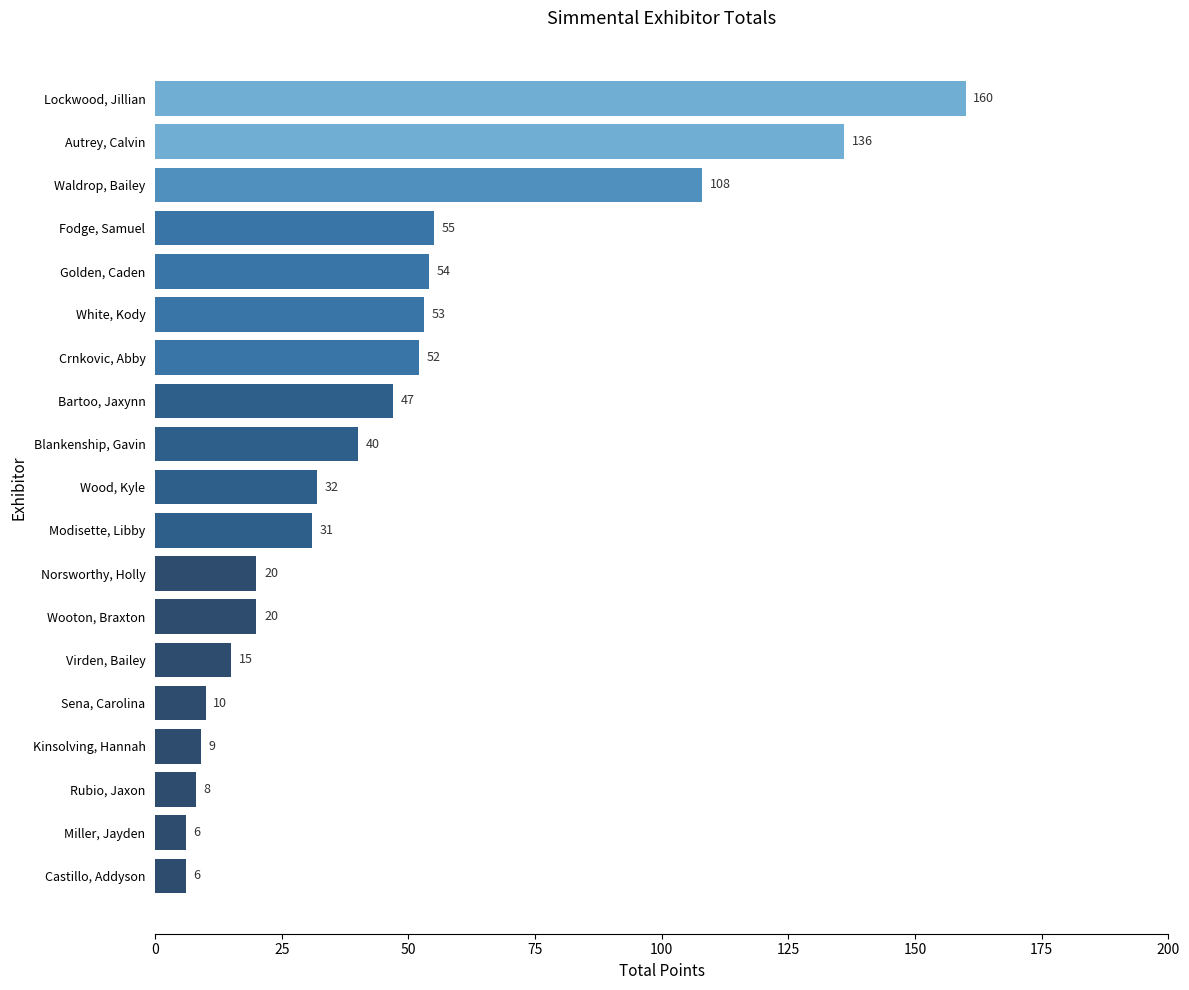

Does the chart contain any negative values?

No